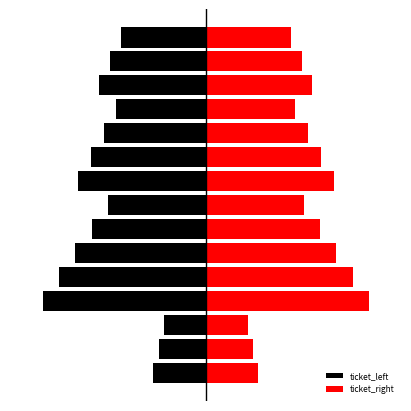

What is the value of the ticket_right bar at the 14th from the left?

117.4